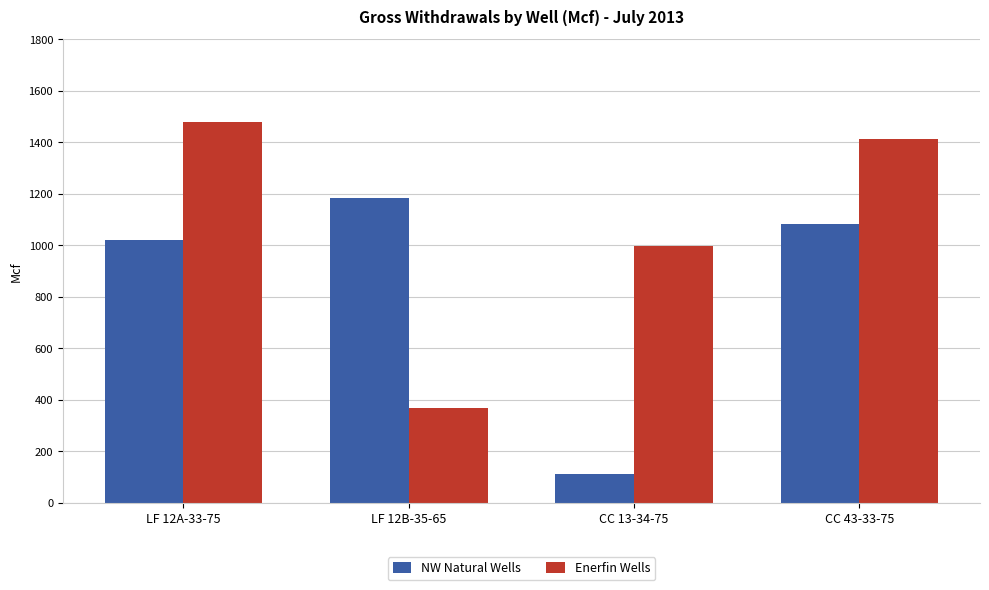

How many bars are there in total?

8